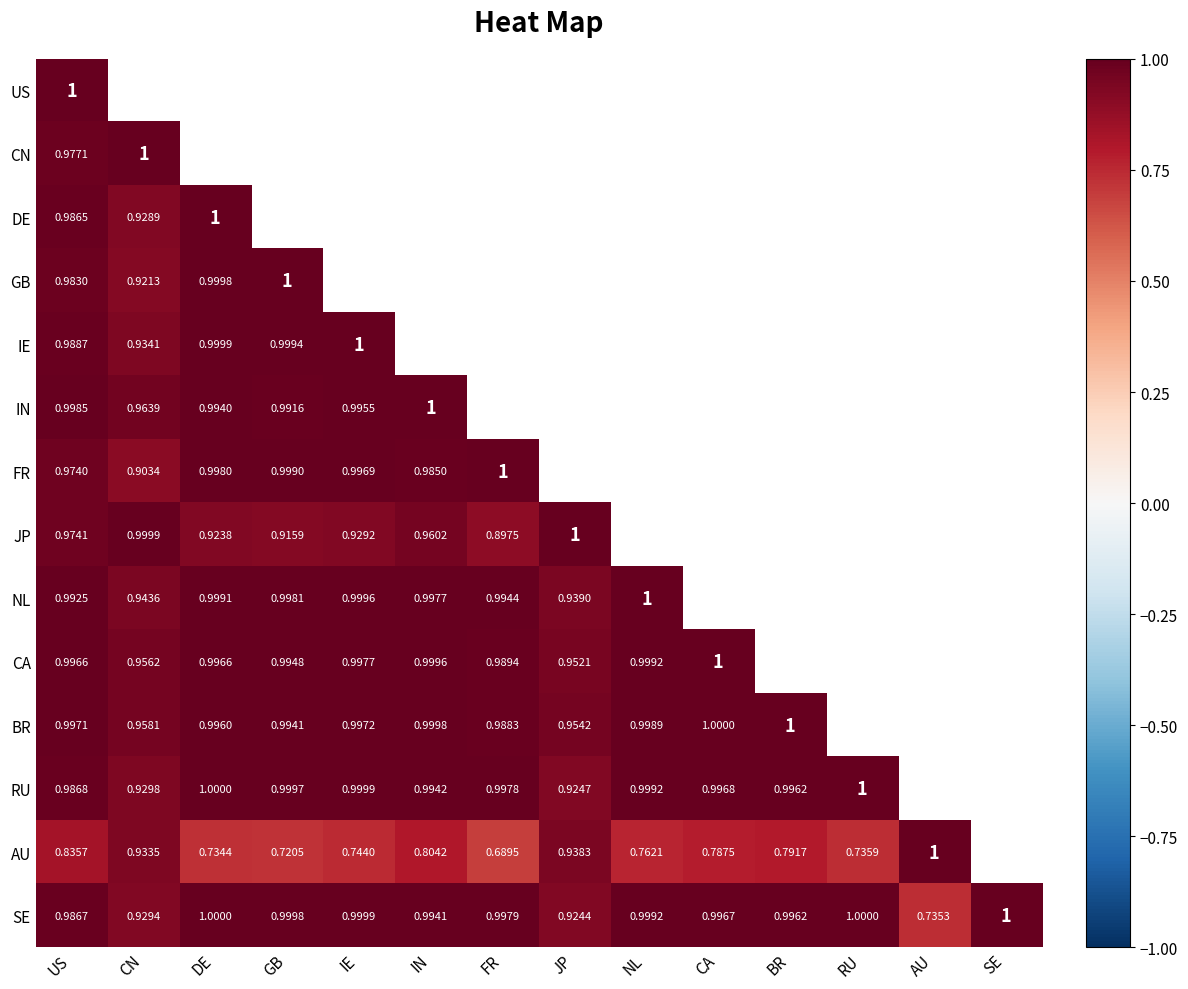

Where is SE nearest to the value 0?

AU